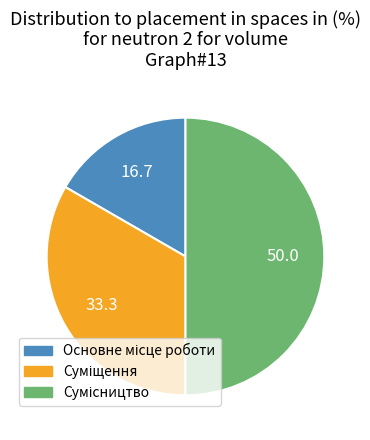

How many slices are in this pie chart?

3